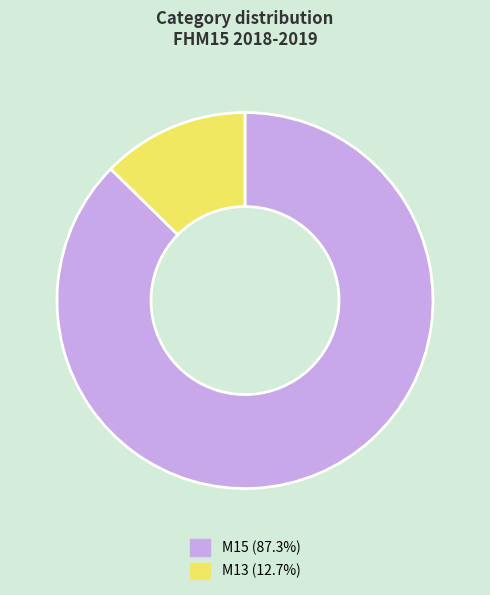

Is the sum of M15 and M13 greater than half?

Yes